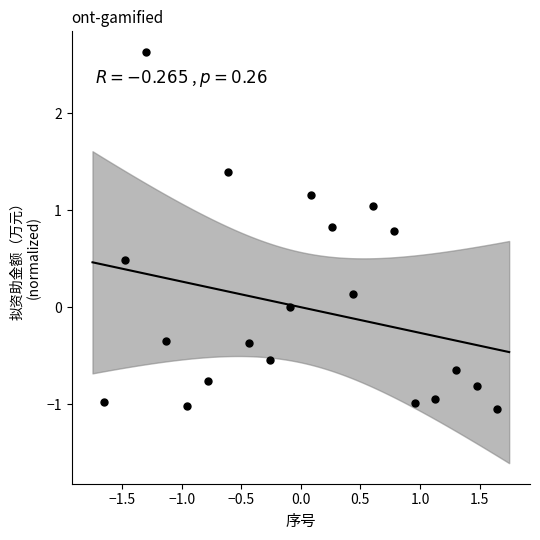

What is the range of X values (max minus min)?

3.3